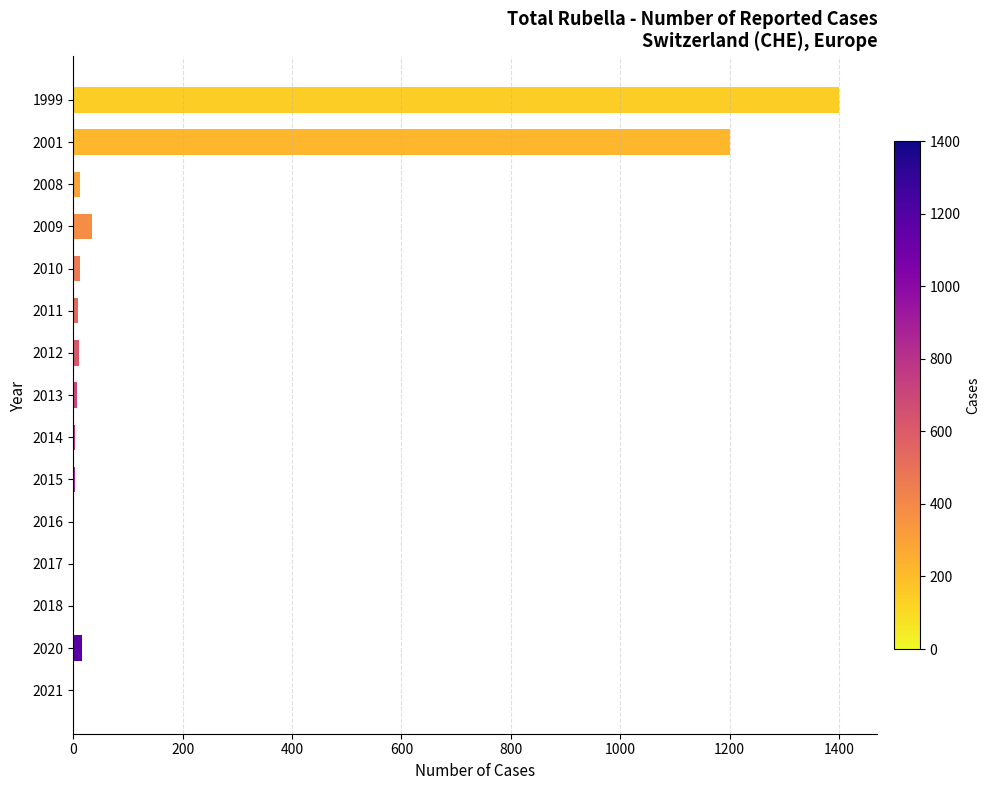

How many data points does each series have?

15